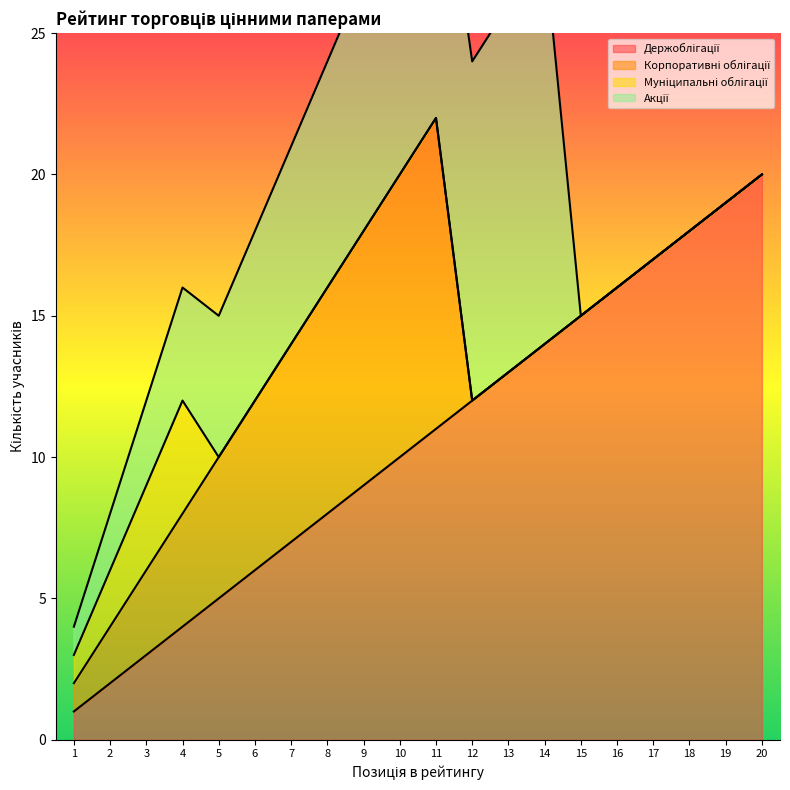

What is the greatest value displayed?

20